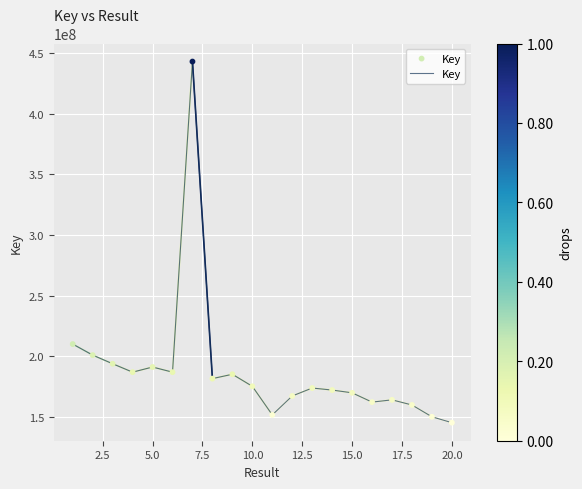

What is the difference between the maximum and minimum values?

298105145